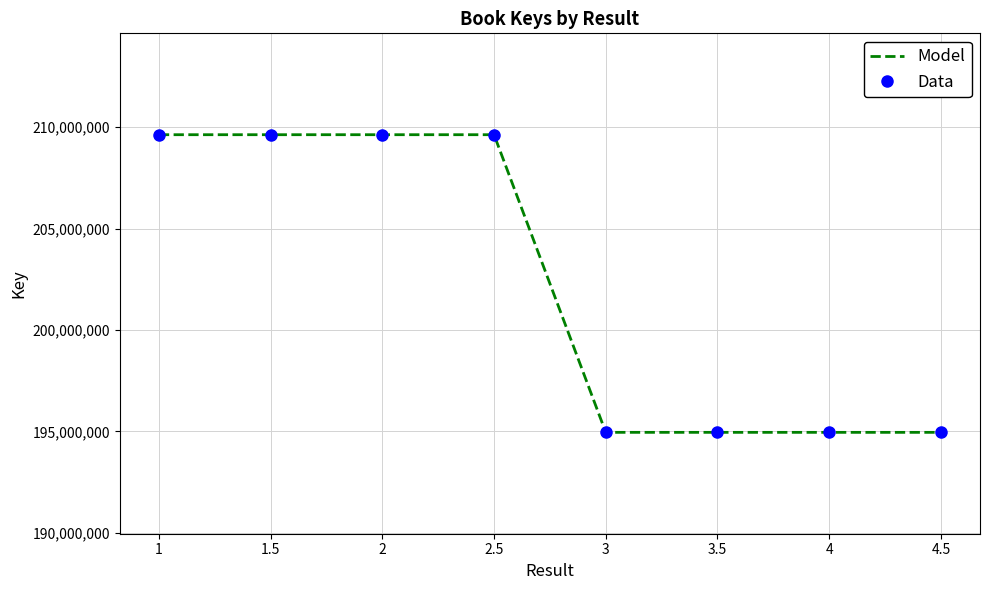

Where is Model nearest to the value 202293470?

3